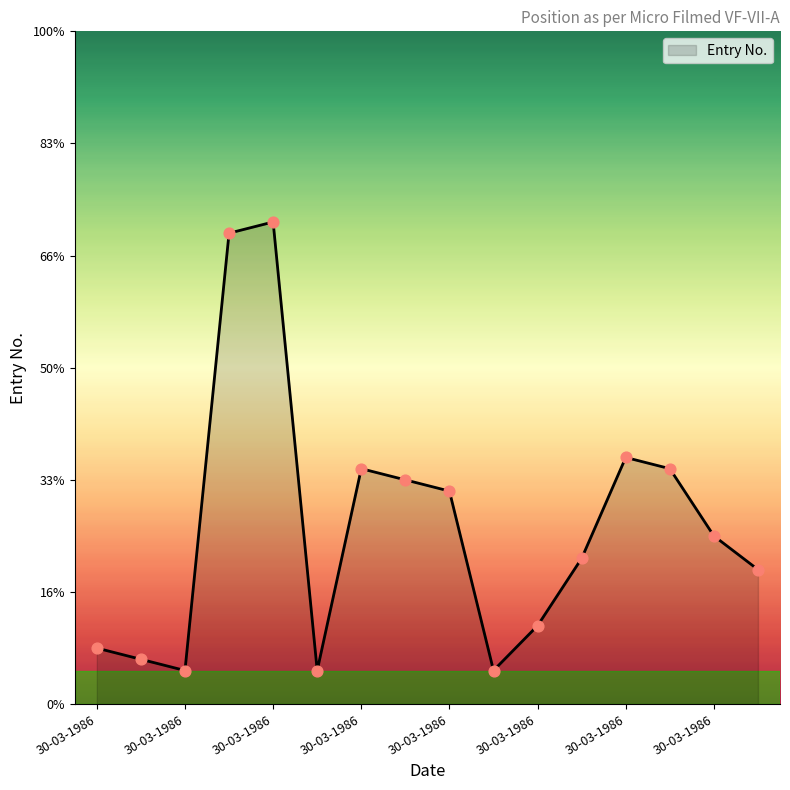

Does the chart have visible grid lines?

No